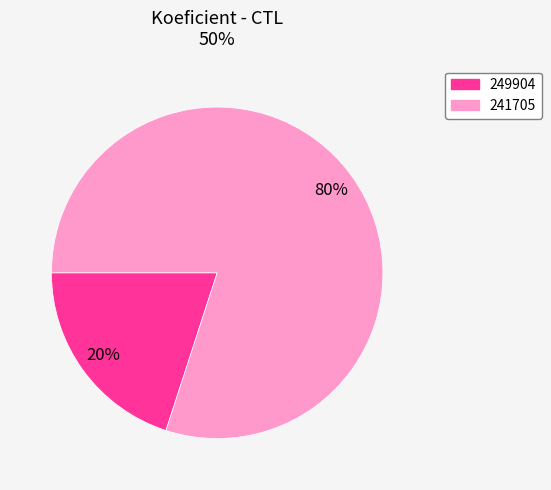

How many slices are in this pie chart?

2